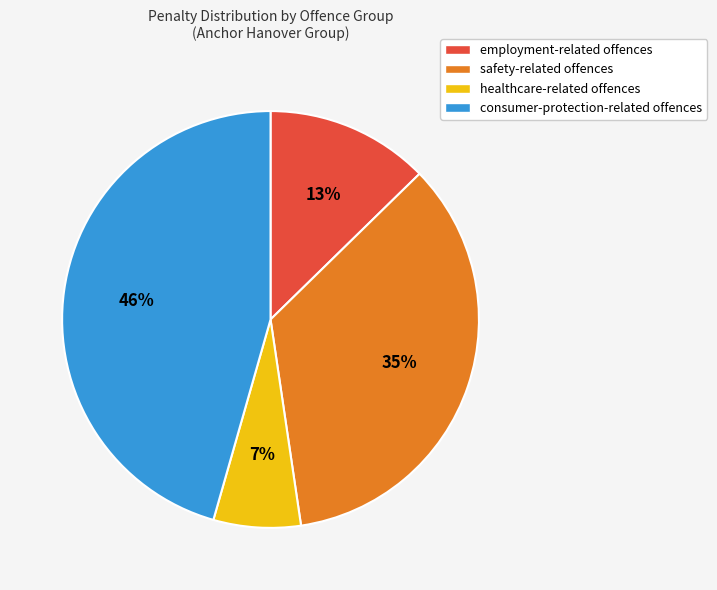

Is there any slice that represents more than half of the pie?

No